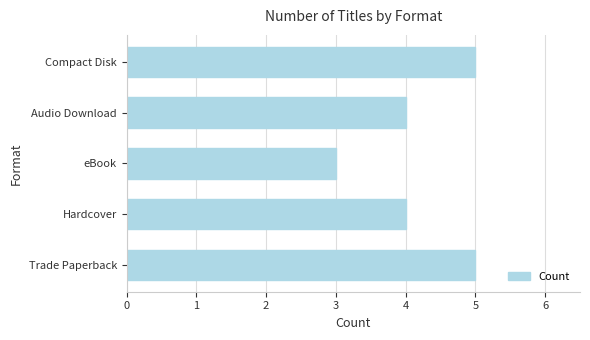

How many values are between 4 and 5?

4